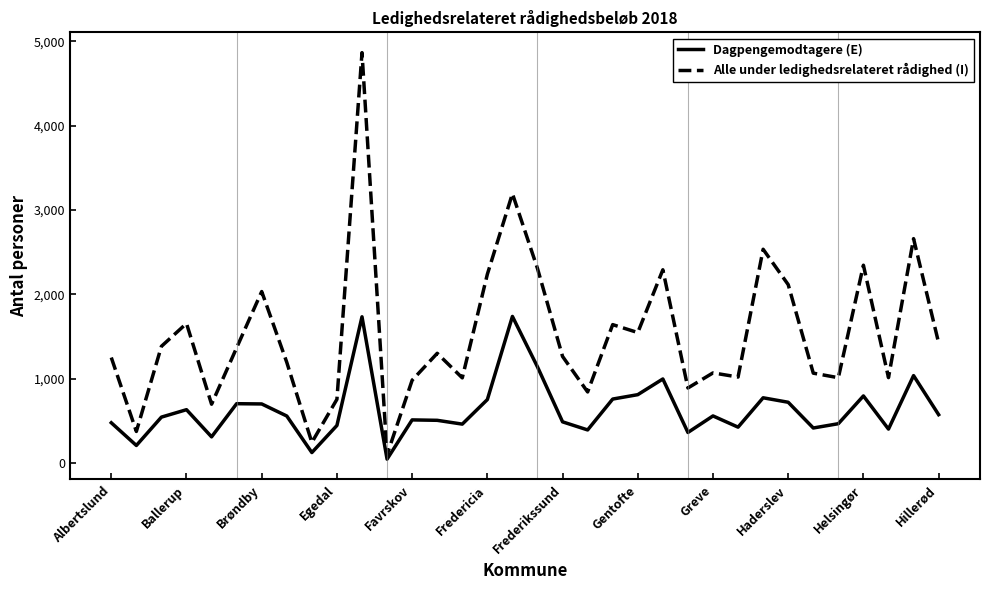

How many distinct data groups are displayed?

2